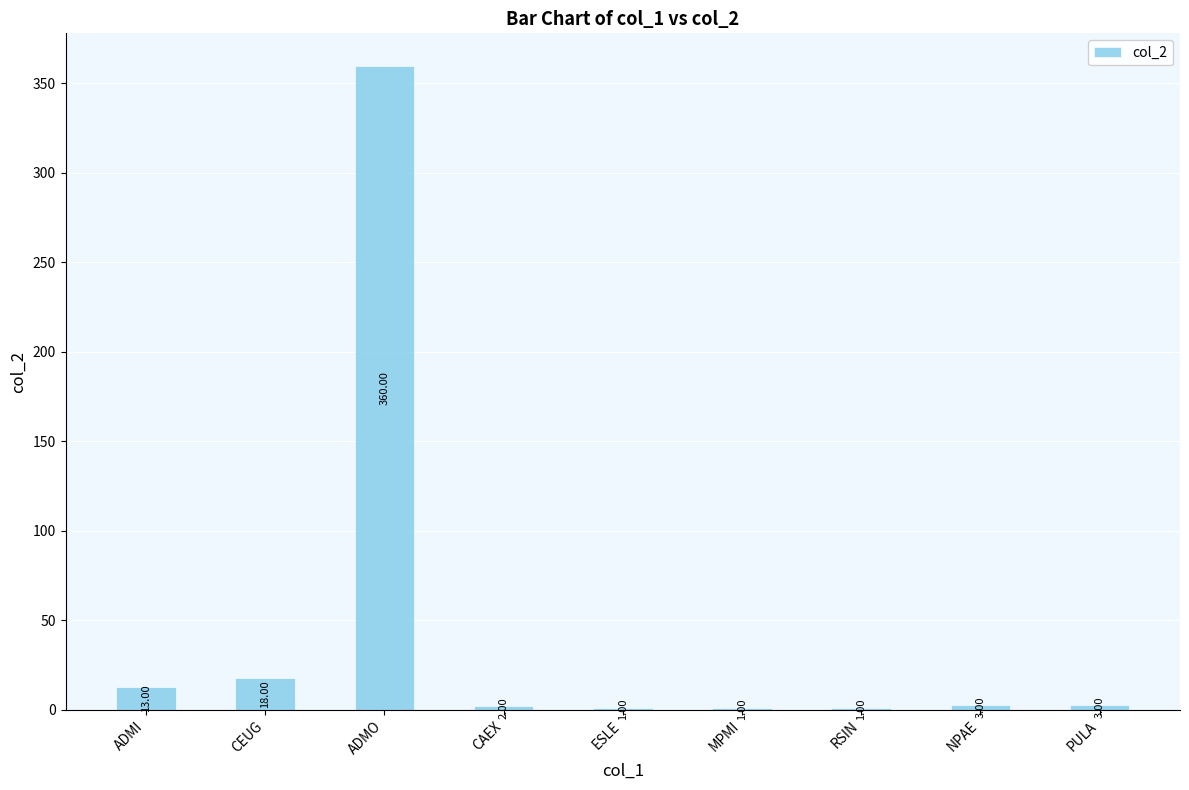

Reading left to right, transcribe all the data shown in this chart.

ADMI=13	CEUG=18	ADMO=360	CAEX=2	ESLE=1	MPMI=1	RSIN=1	NPAE=3	PULA=3